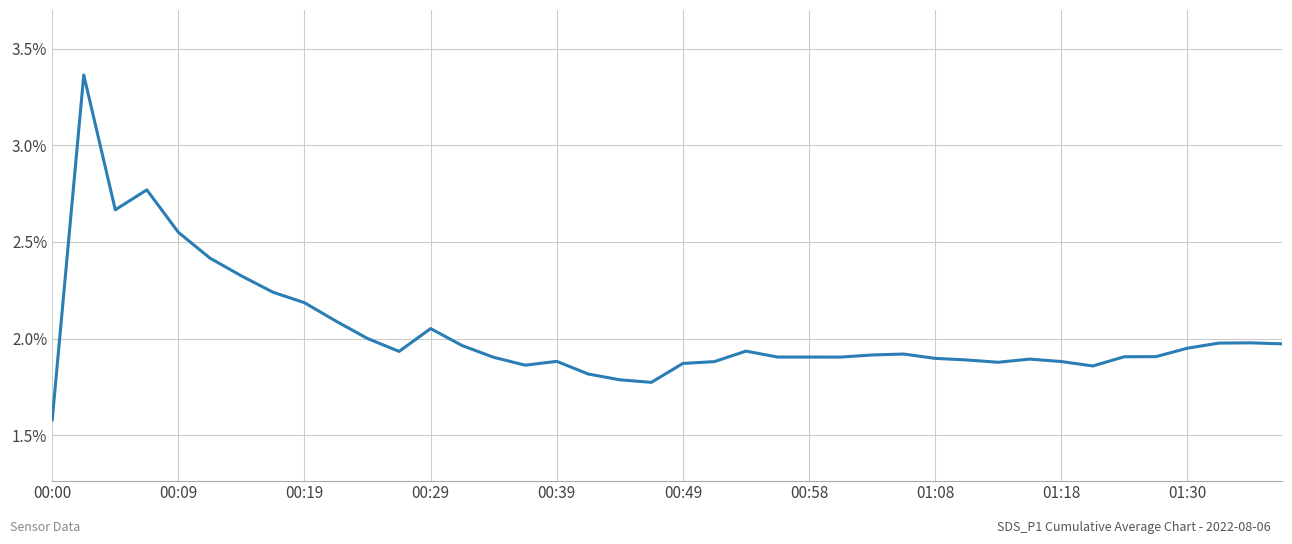

What is the smallest value displayed?

1.6